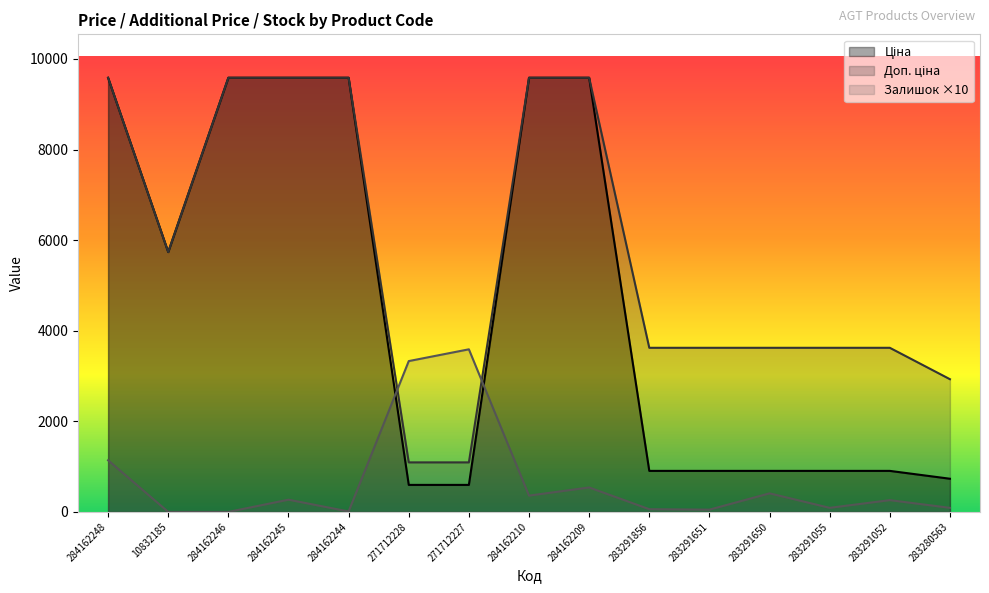

Does the chart display data point markers on the line(s)?

No